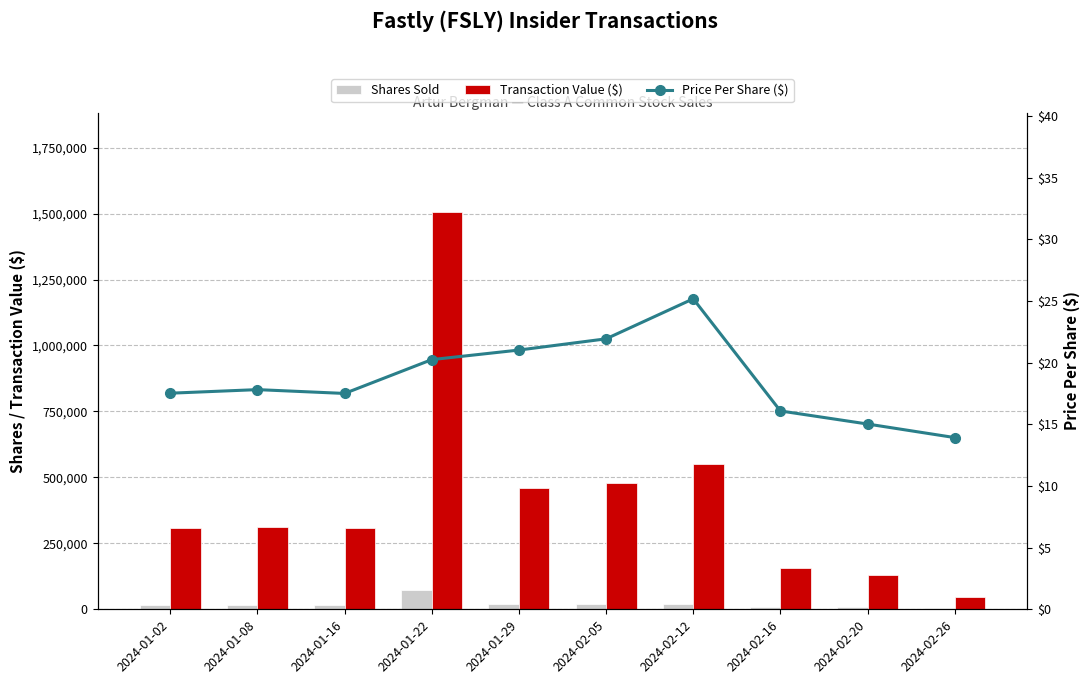

Are the bars grouped side by side (vs. stacked)?

Yes